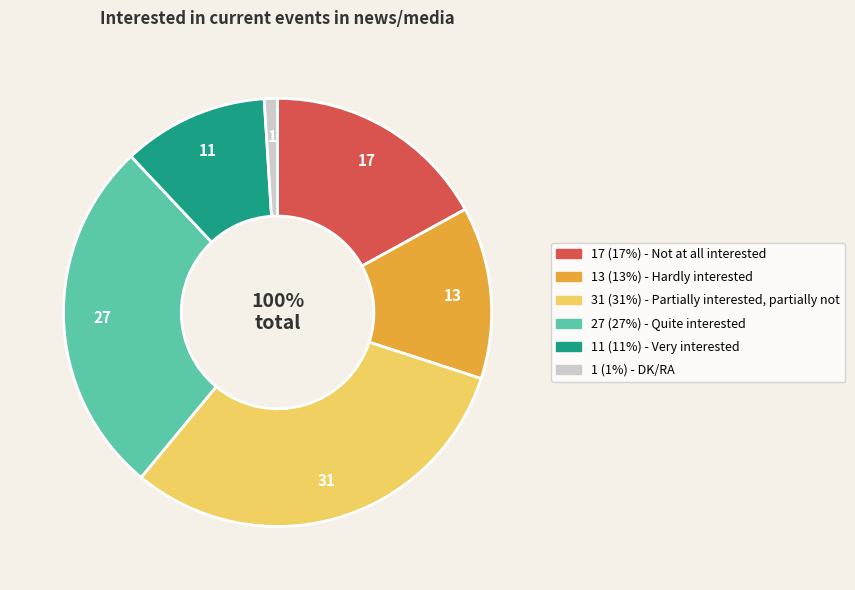

Which category has the biggest portion of the pie?

Partially interested, partially not